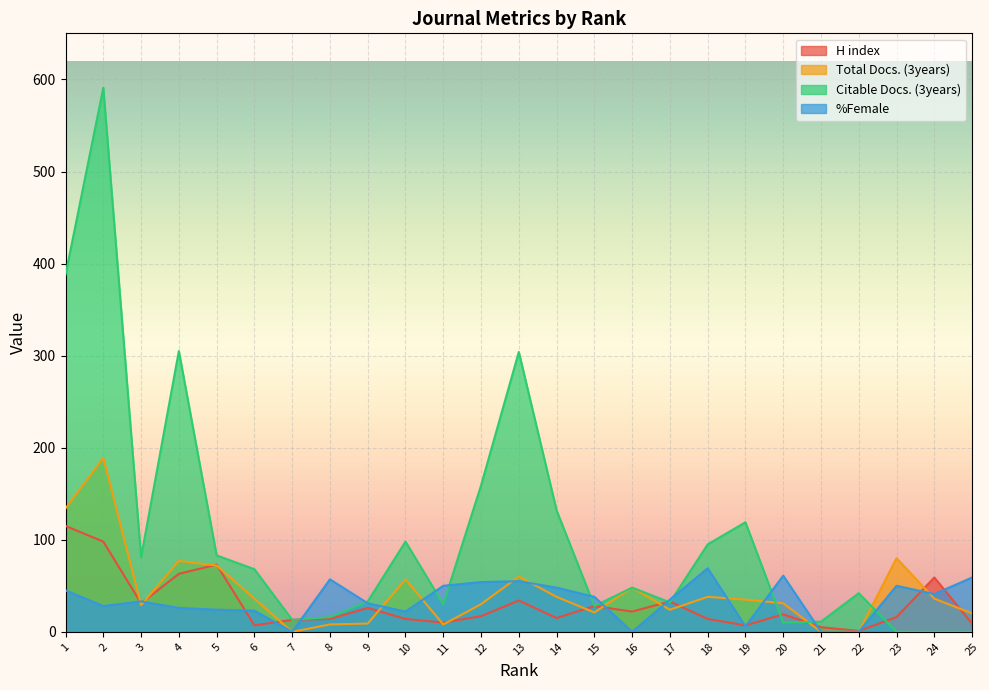

What is the greatest value displayed?

591